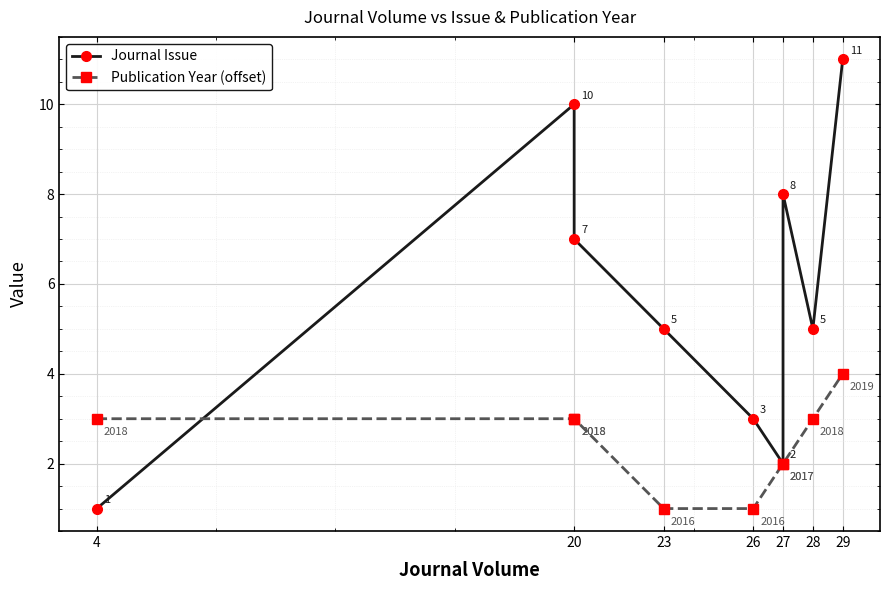

After their last crossing, which series has the higher values: Journal Issue or Publication Year (offset)?

Journal Issue